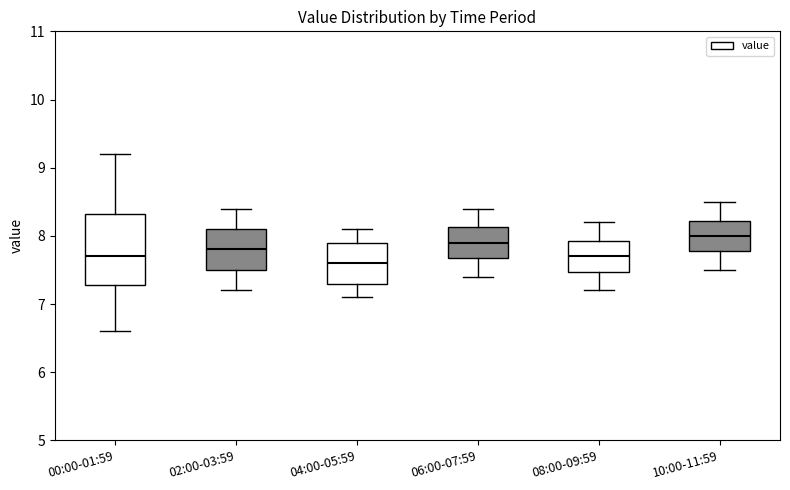

Reading left to right, read every box against the y-axis: the position of its median line, the range the box covers, and the ends of its whiskers. The values are not printed on the chart, so give them approximately, as read against the axis.

00:00-01:59: median 7.7, box 7.3 to 8.3, whiskers 6.6 to 9.2
02:00-03:59: median 7.8, box 7.5 to 8.1, whiskers 7.2 to 8.4
04:00-05:59: median 7.6, box 7.3 to 7.9, whiskers 7.1 to 8.1
06:00-07:59: median 7.9, box 7.7 to 8.1, whiskers 7.4 to 8.4
08:00-09:59: median 7.7, box 7.5 to 7.9, whiskers 7.2 to 8.2
10:00-11:59: median 8.0, box 7.8 to 8.2, whiskers 7.5 to 8.5